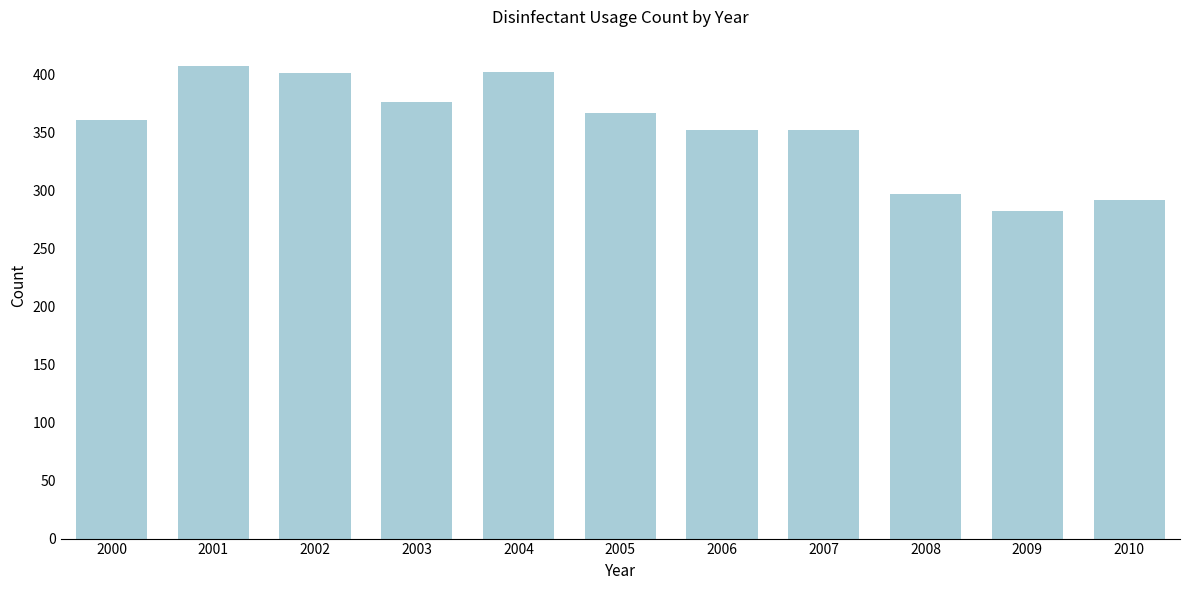

What is the value of the 10th bar from the left?

282